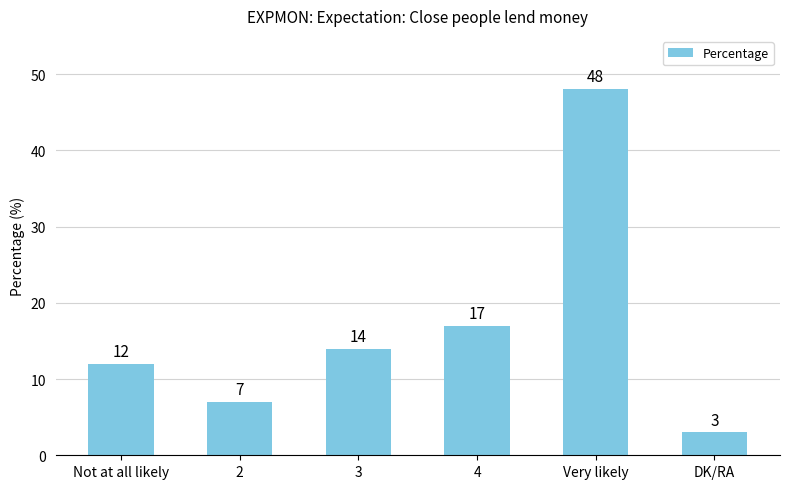

List the labels in order of value, largest first.

Very likely, 4, 3, Not at all likely, 2, DK/RA